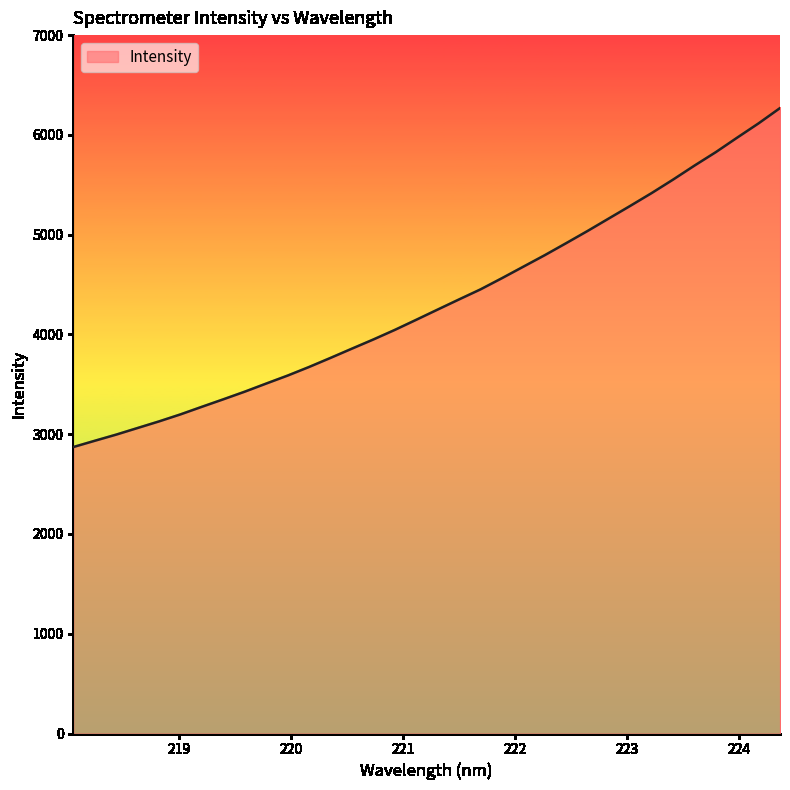

Does the chart display data point markers on the line(s)?

No